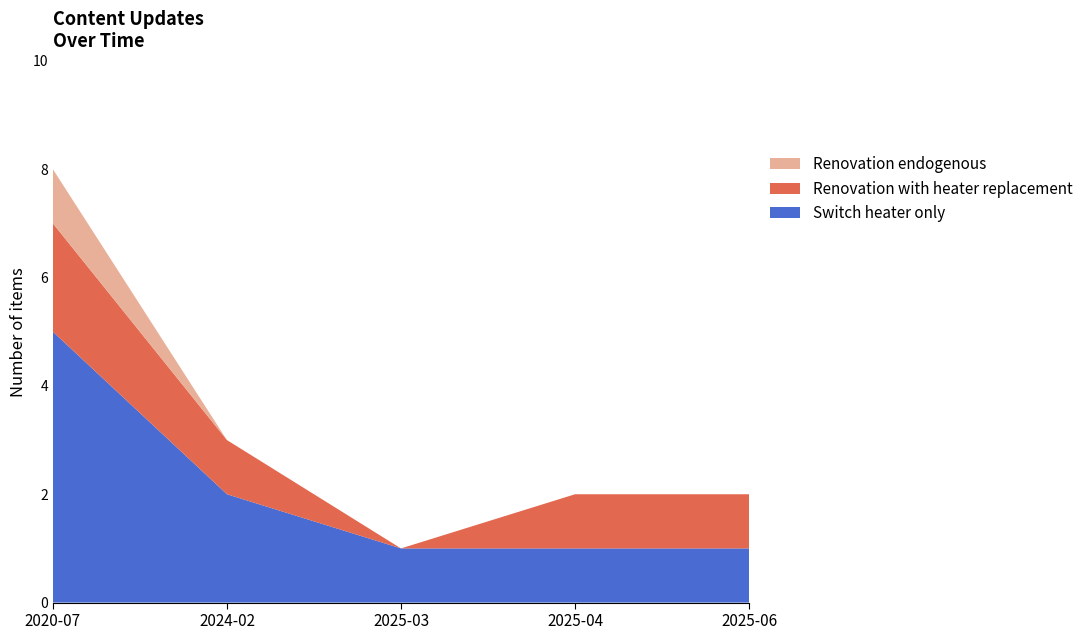

Which category has the highest value in the Switch heater only series?

2020-07